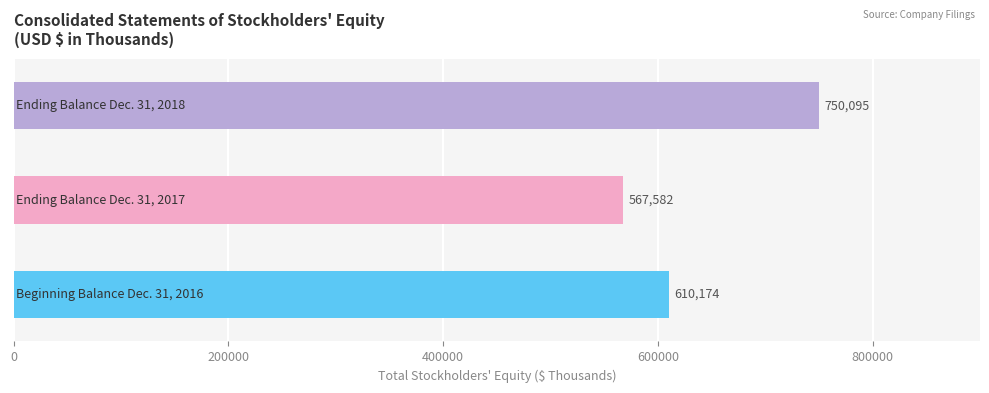

What is the greatest value displayed?

750095